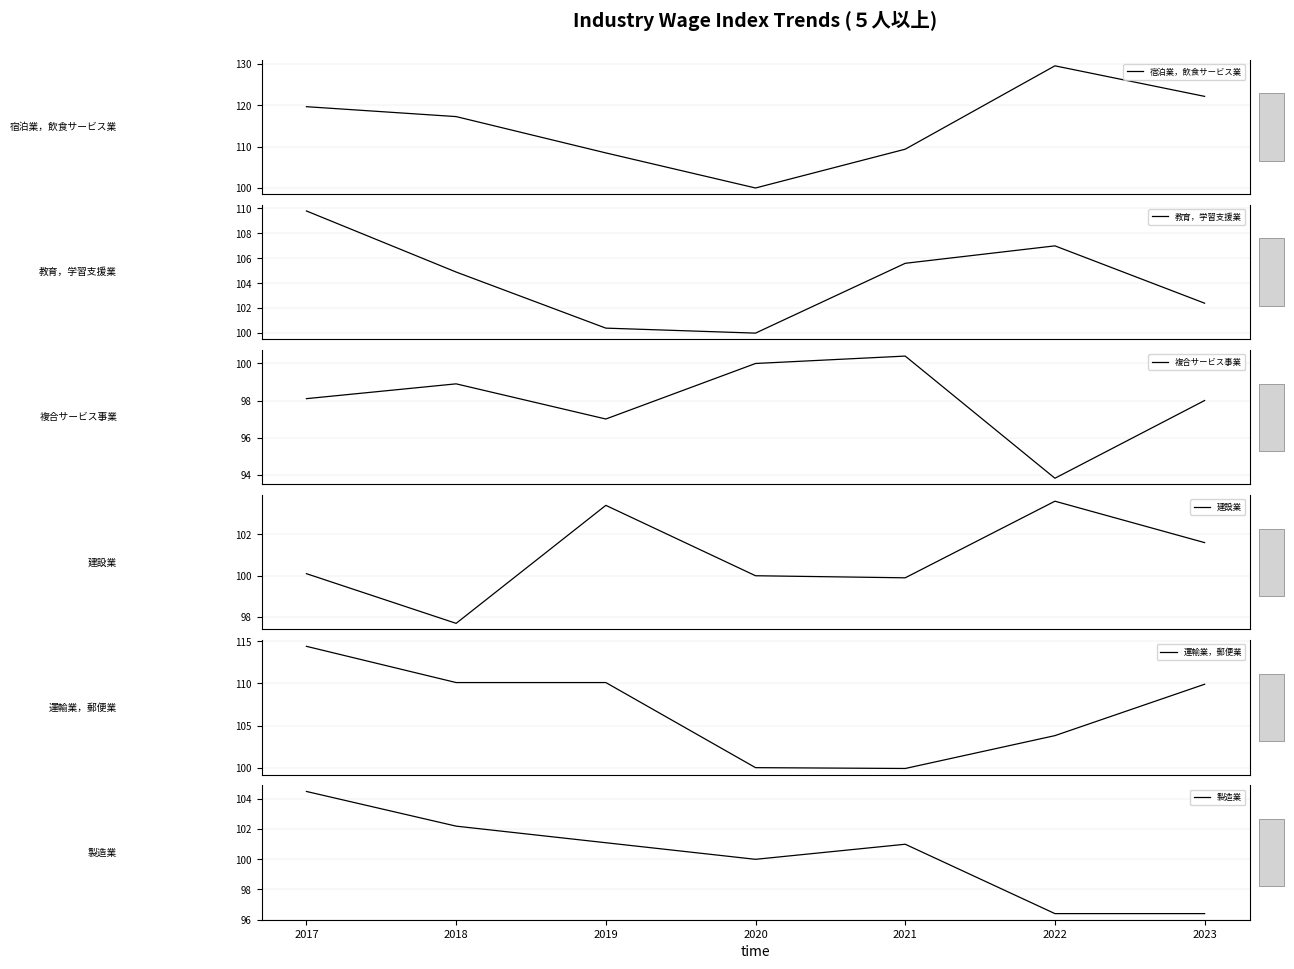

Is this an area chart (filled region under the line)?

No